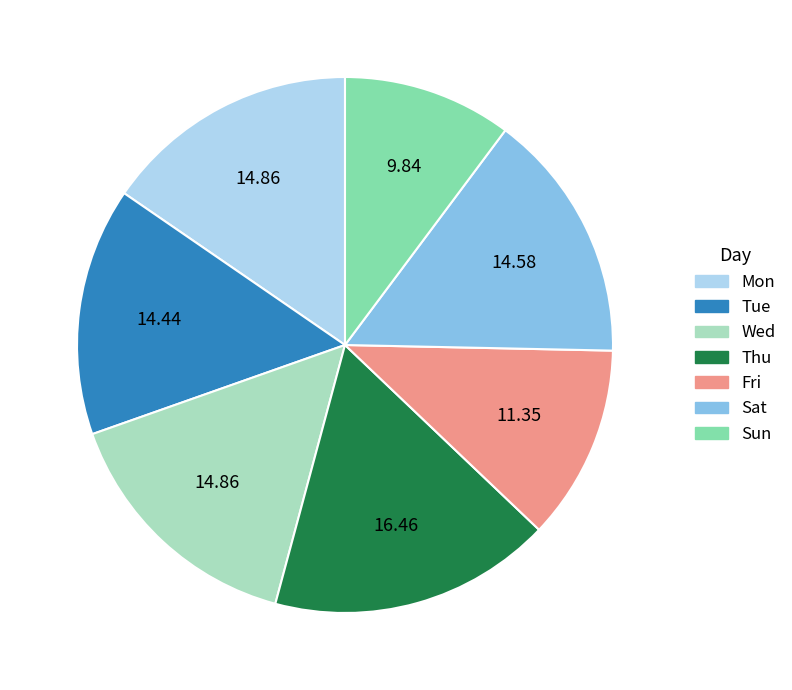

Which category has the biggest portion of the pie?

Thu